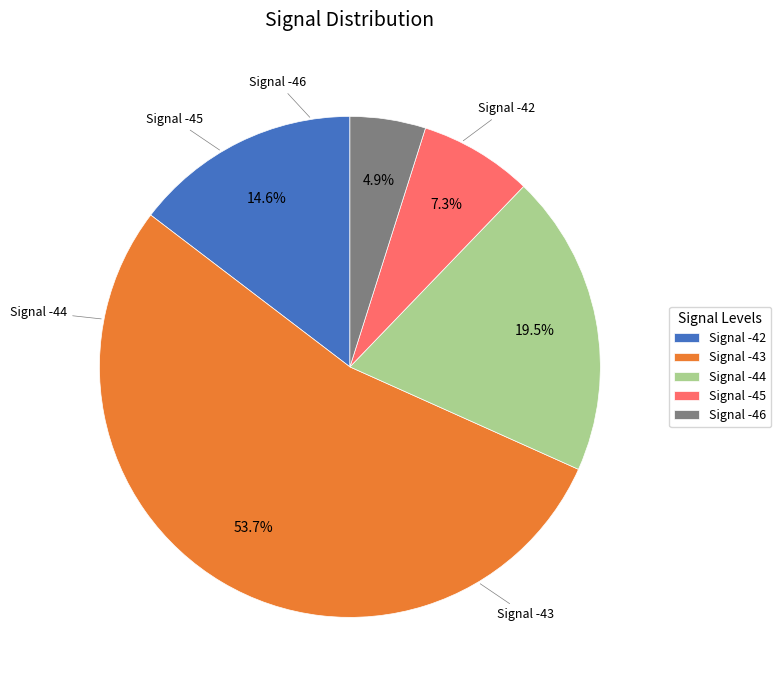

To the nearest percent, what is the average slice percentage?

20%